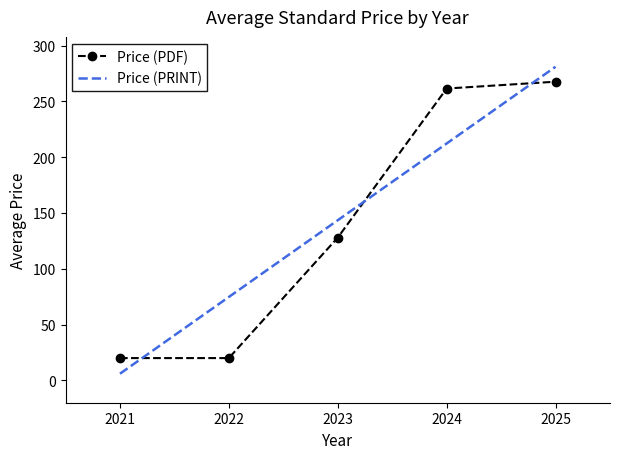

True or false: Price (PRINT) has more than 2 interior local peaks.

False